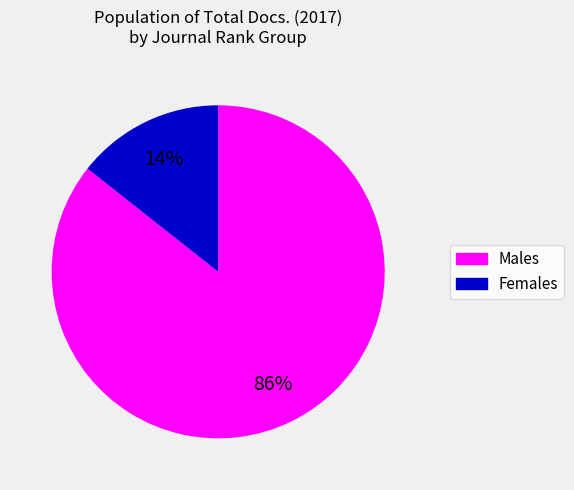

How many segments does this pie chart have?

2